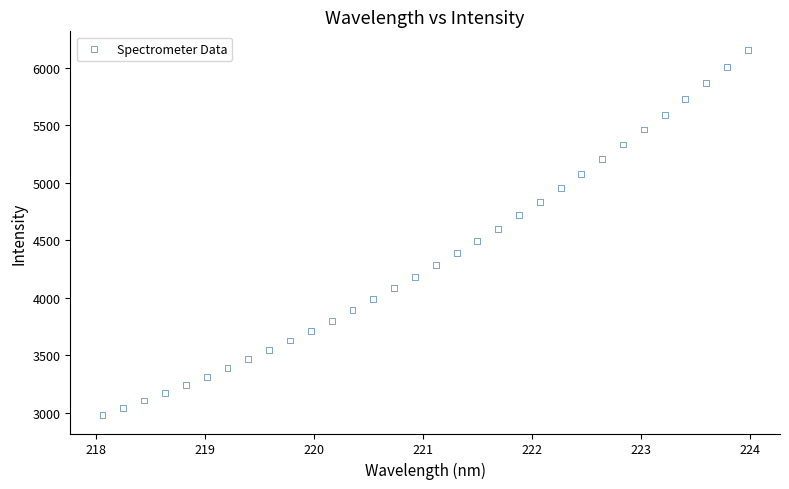

What is the range of X values (max minus min)?

5.9